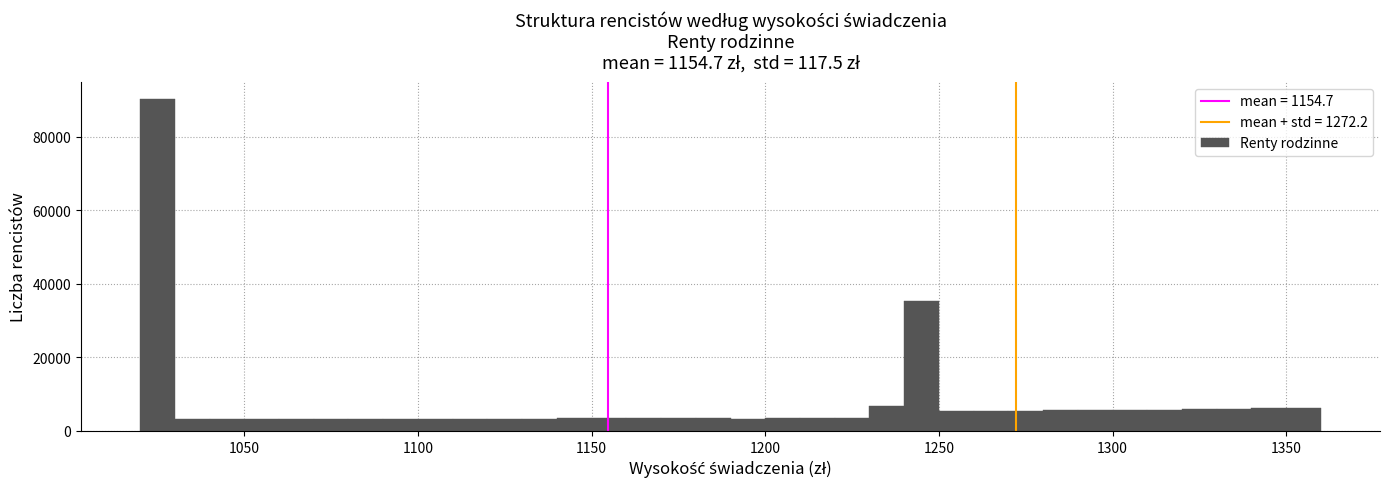

Read against the x-axis, roughly where is the centre of the tallest bar?

1025